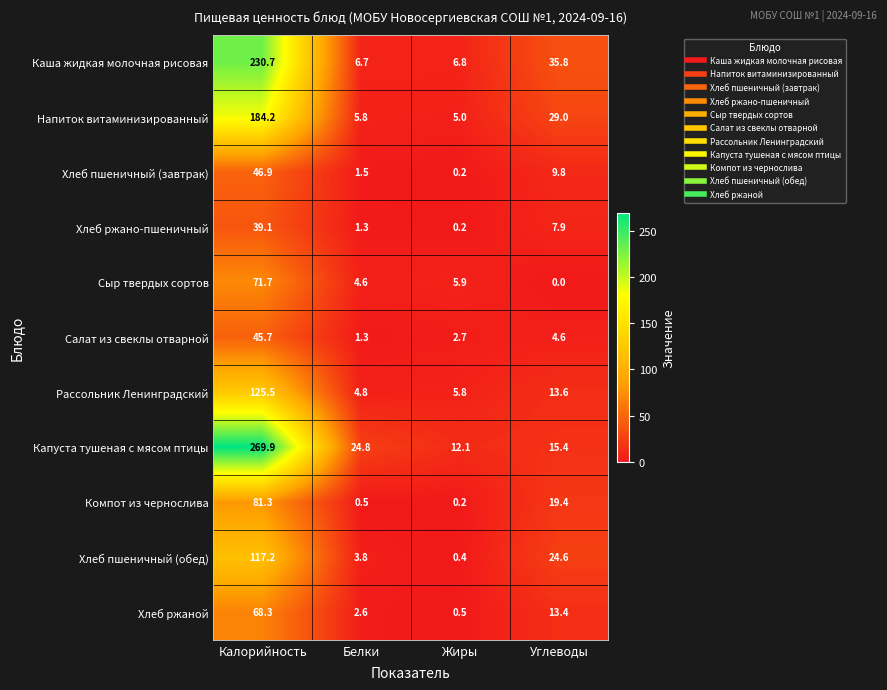

What is the total value across all series at Белки?

57.7